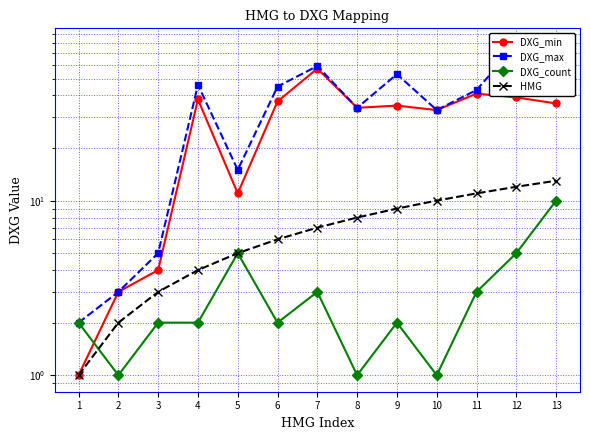

Reading right to left, list all the values displayed in this chart.

DXG_min: 13=36	12=39	11=41	10=33	9=35	8=34	7=57	6=37	5=11	4=38	3=4	2=3	1=1
DXG_max: 13=61	12=78	11=43	10=33	9=53	8=34	7=59	6=45	5=15	4=46	3=5	2=3	1=2
DXG_count: 13=10	12=5	11=3	10=1	9=2	8=1	7=3	6=2	5=5	4=2	3=2	2=1	1=2
HMG: 13=13	12=12	11=11	10=10	9=9	8=8	7=7	6=6	5=5	4=4	3=3	2=2	1=1